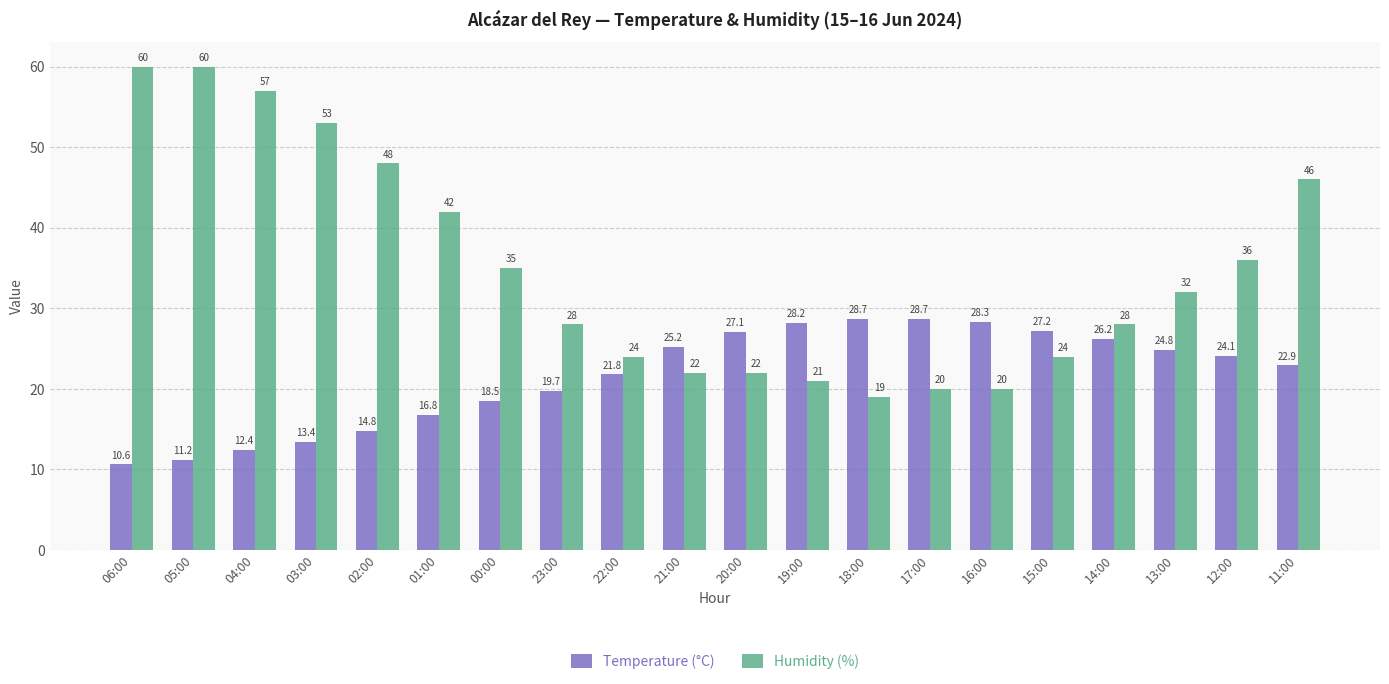

Reading left to right, list all the values displayed in this chart.

Temperature (°C): 10.6	11.2	12.4	13.4	14.8	16.8	18.5	19.7	21.8	25.2	27.1	28.2	28.7	28.7	28.3	27.2	26.2	24.8	24.1	22.9
Humidity (%): 60.0	60.0	57.0	53.0	48.0	42.0	35.0	28.0	24.0	22.0	22.0	21.0	19.0	20.0	20.0	24.0	28.0	32.0	36.0	46.0